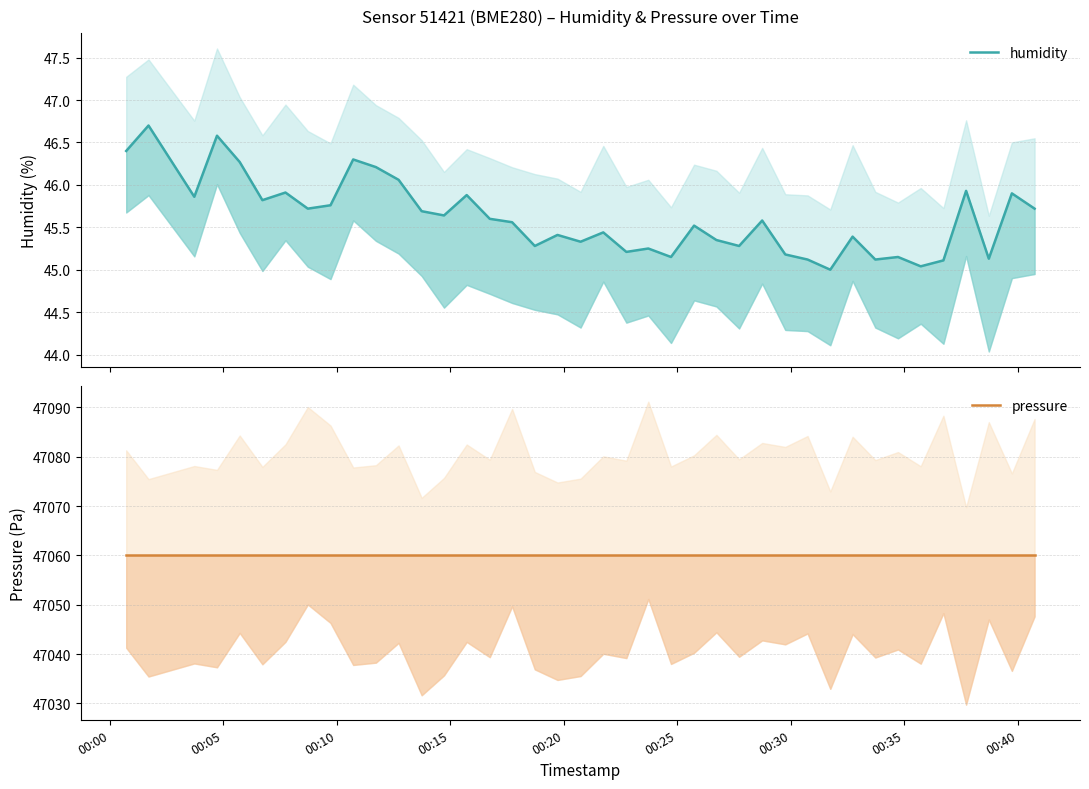

True or false: pressure has a value of 47060.0 at 00:00.

True